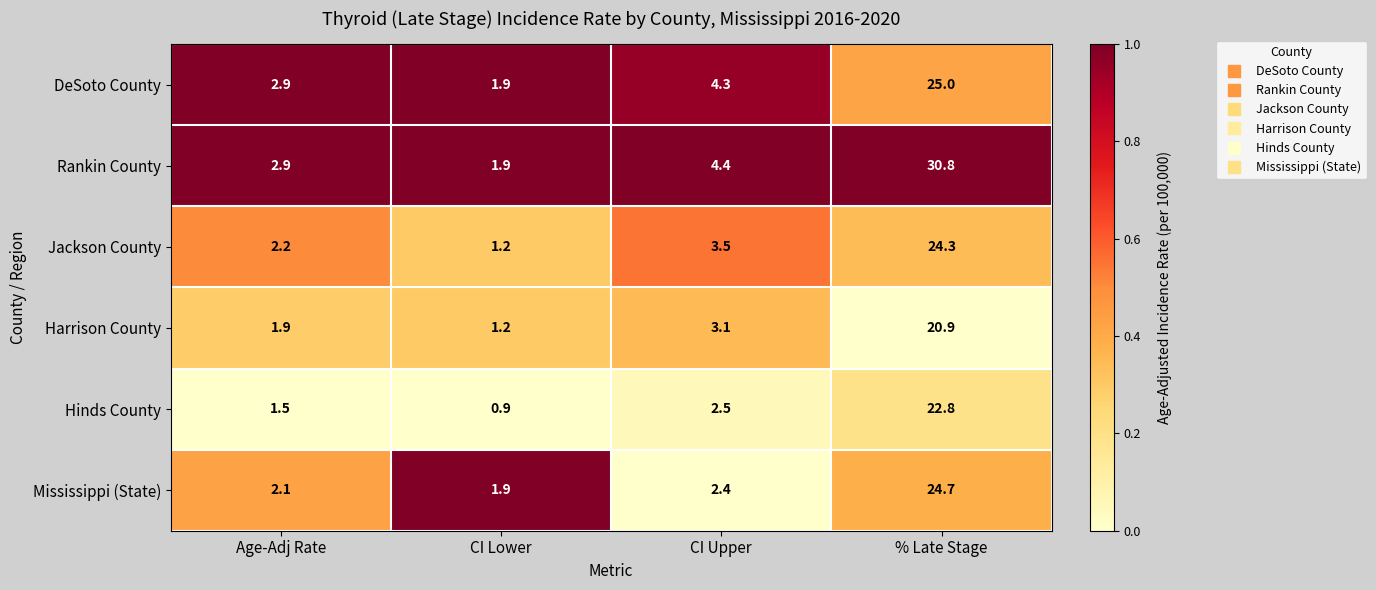

Reading left to right, transcribe all the data shown in this chart.

DeSoto County: 2.9	1.9	4.3	25.0
Rankin County: 2.9	1.9	4.4	30.8
Jackson County: 2.2	1.2	3.5	24.3
Harrison County: 1.9	1.2	3.1	20.9
Hinds County: 1.5	0.9	2.5	22.8
Mississippi (State): 2.1	1.9	2.4	24.7